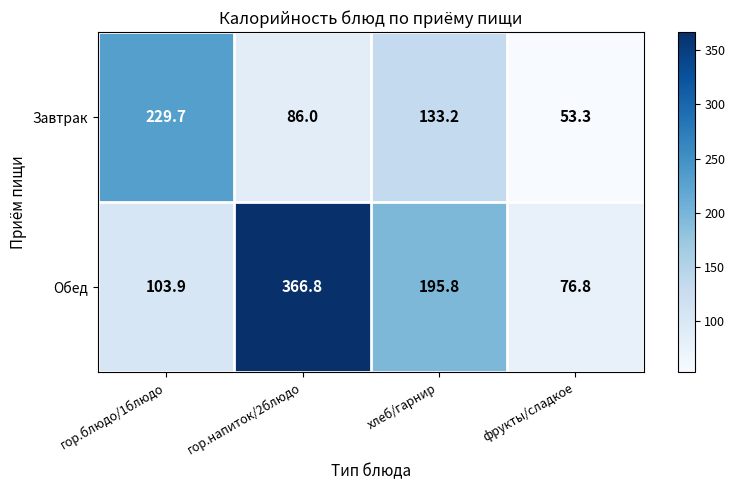

What is the minimum value shown in the chart?

53.3